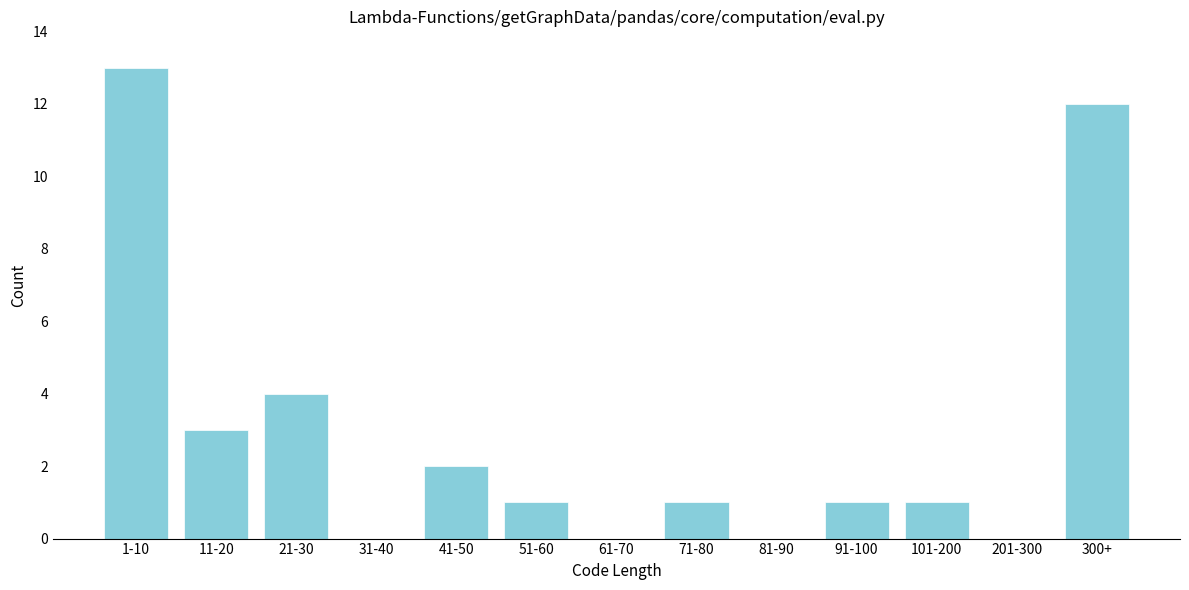

Reading left to right, extract all data points from this chart.

1-10=13	11-20=3	21-30=4	31-40=0	41-50=2	51-60=1	61-70=0	71-80=1	81-90=0	91-100=1	101-200=1	201-300=0	300+=12